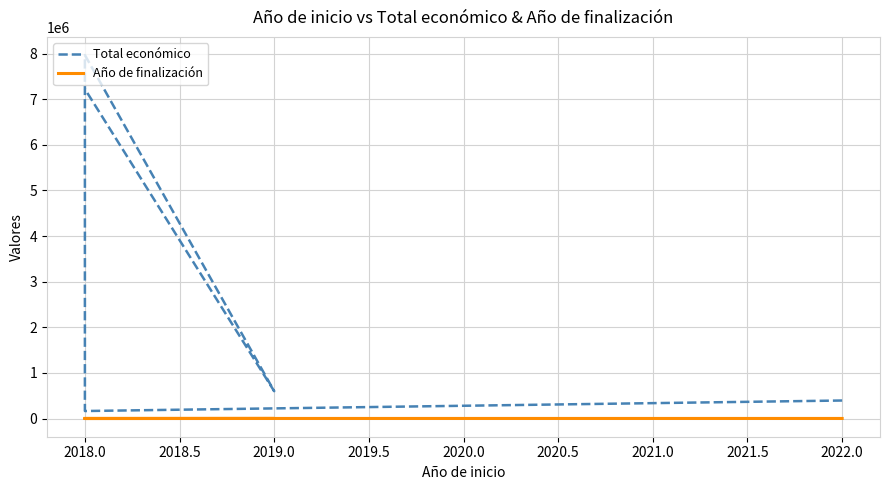

Is this an area chart (filled region under the line)?

No